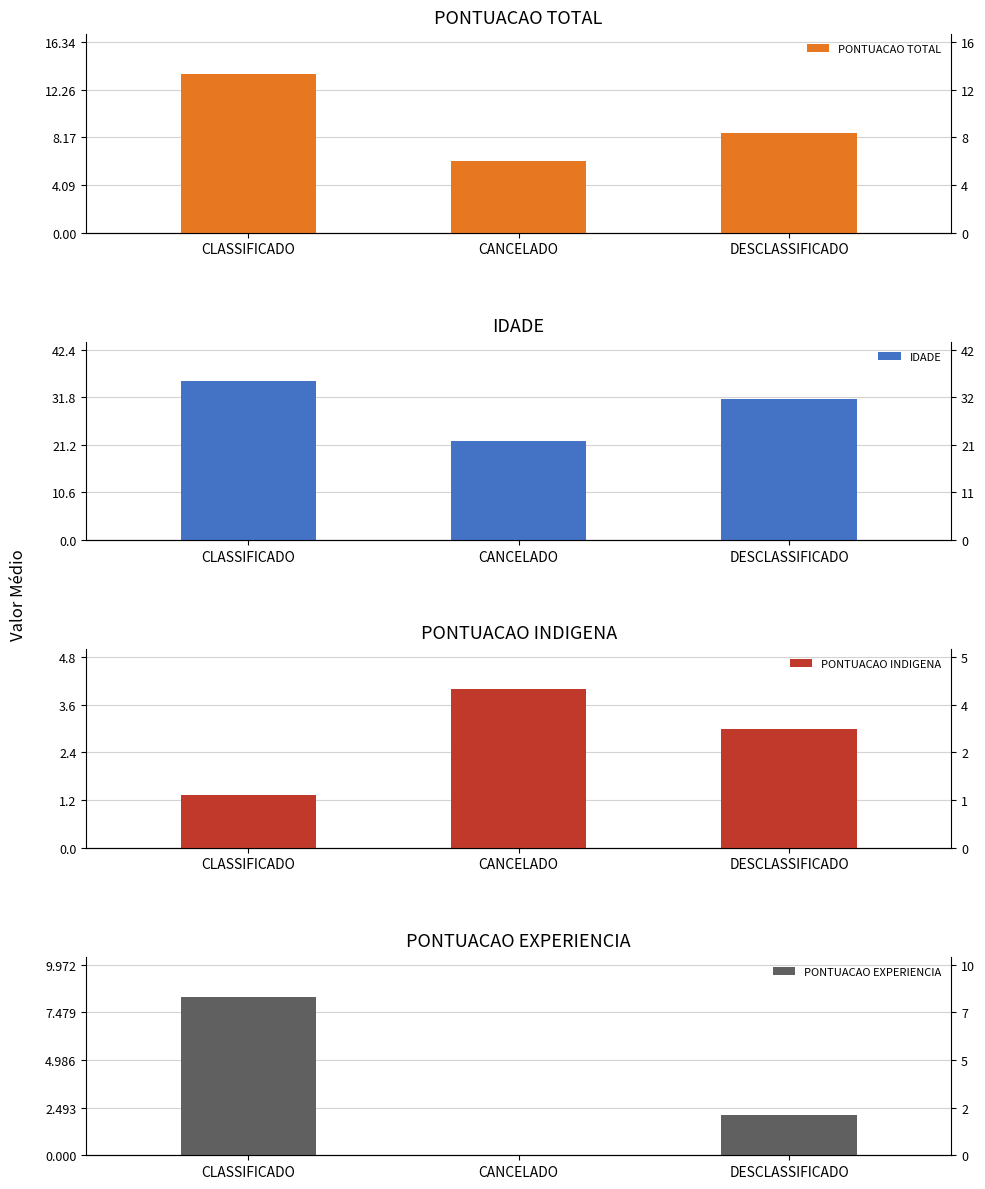

What is the approximate value of PONTUACAO EXPERIENCIA at CLASSIFICADO?

8.3